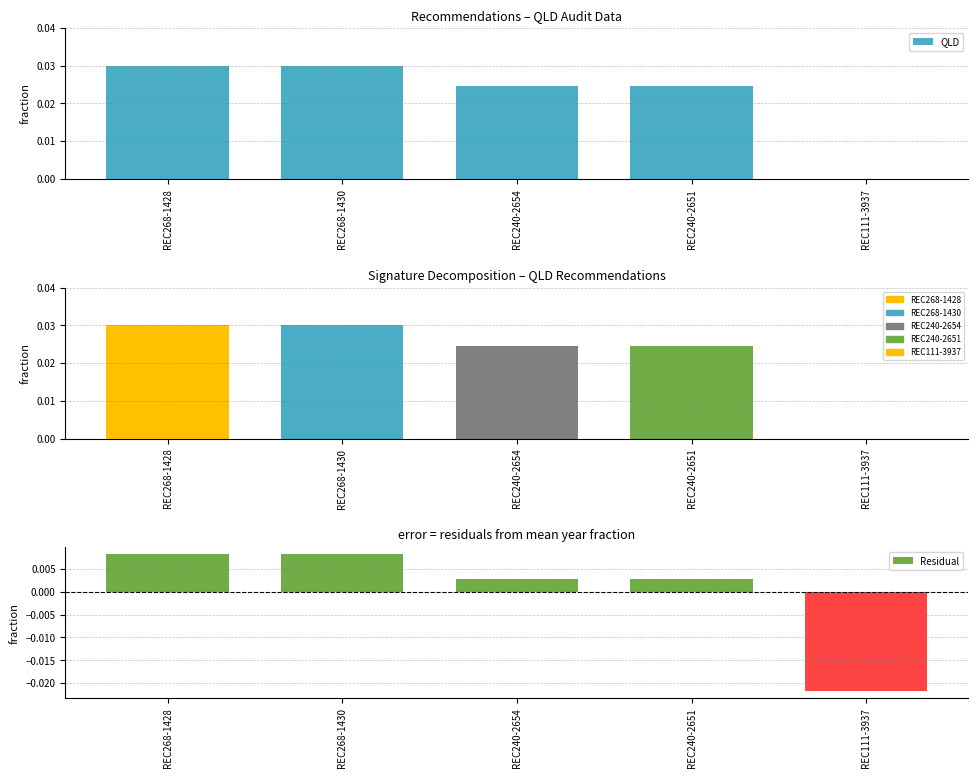

Between REC268-1430 and REC240-2654, which series saw the biggest shift?

QLD